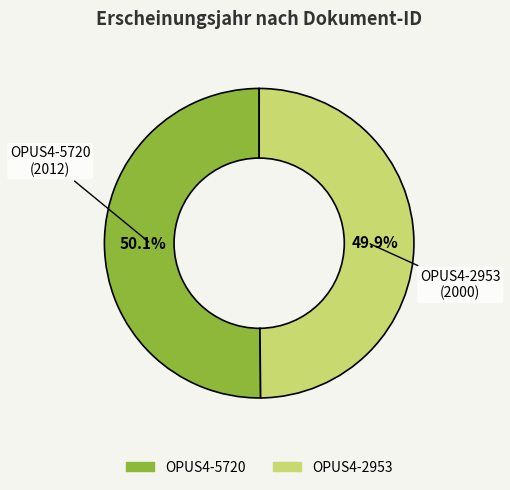

Do OPUS4-2953 and OPUS4-5720 together represent more than half of the pie?

Yes